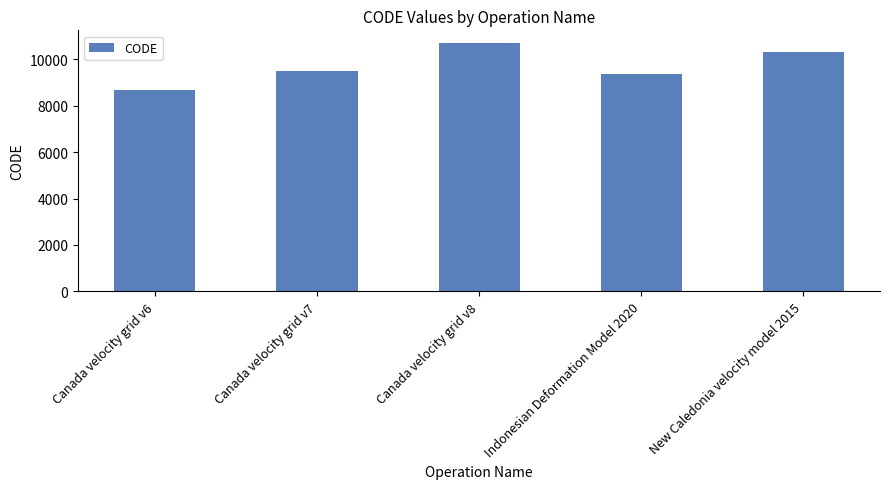

True or false: the data shows 2221 at Canada velocity grid v8.

False